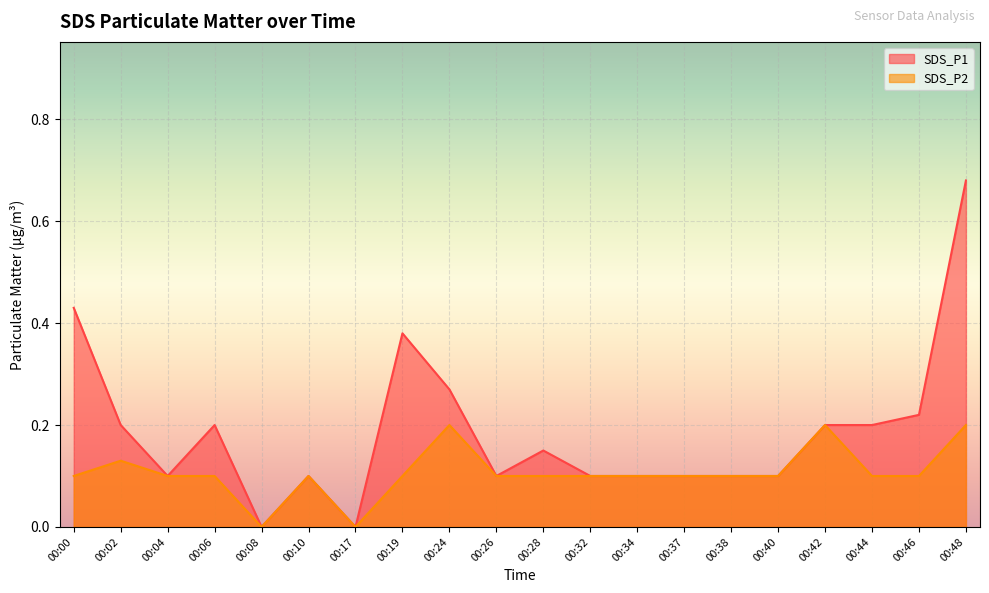

How many values in the SDS_P1 series exceed 0?

18